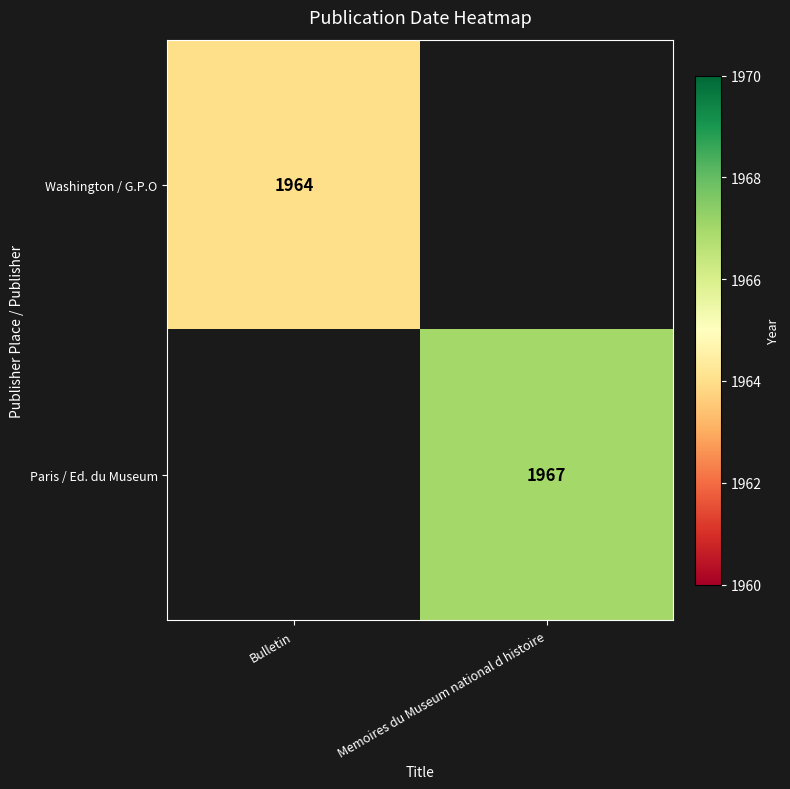

What is the maximum value shown in the chart?

1967.0